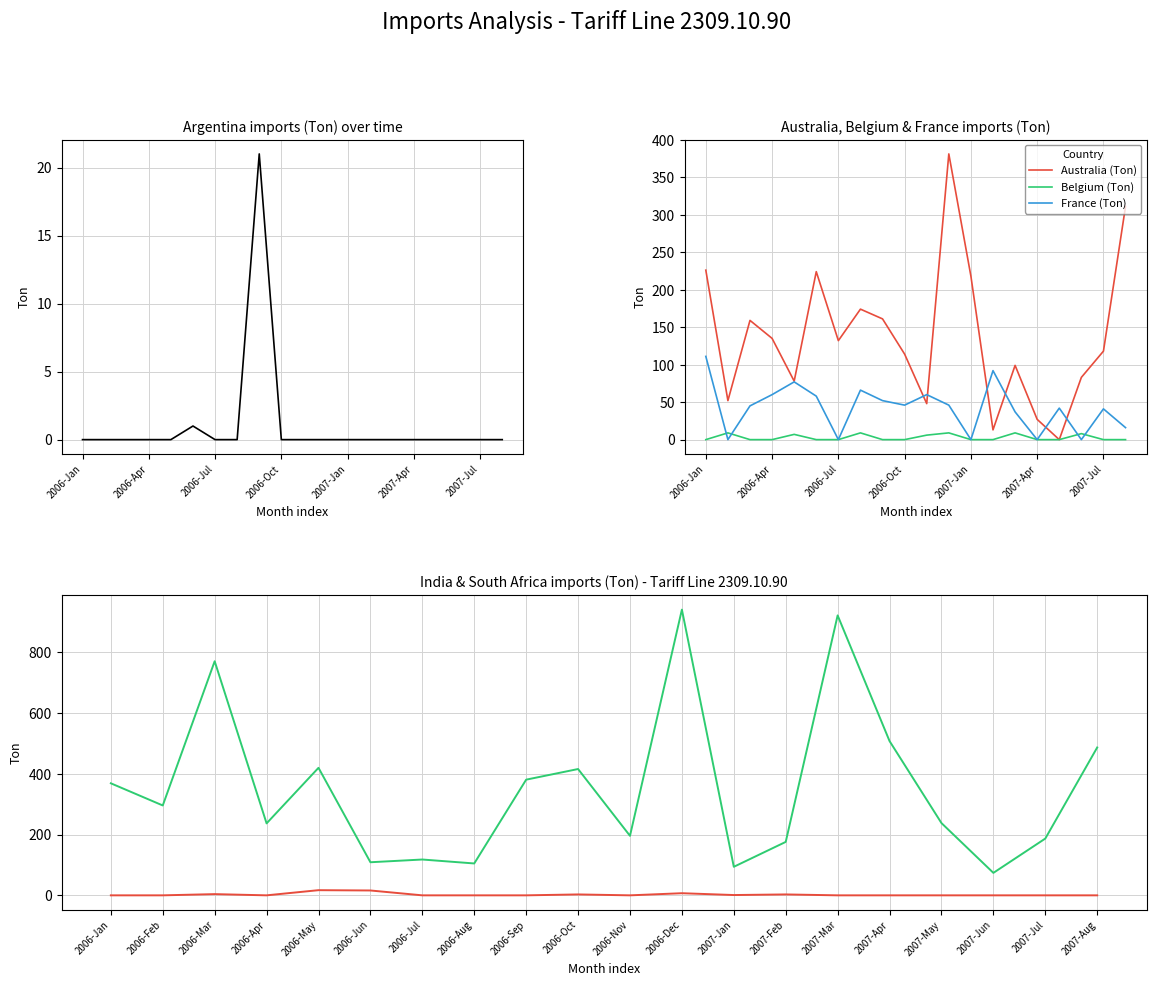

What is the maximum value shown in the chart?

941